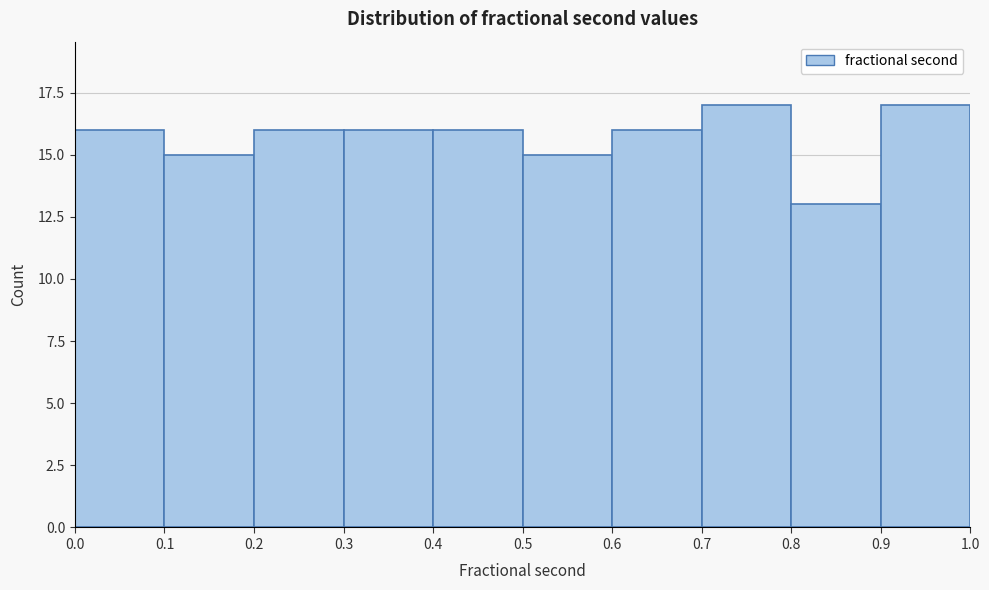

Reading left to right, list every bar in this chart as the range it spans on the x-axis followed by its height. The values are not printed on the chart, so give them approximately, as read against the axis.

0.0 to 0.1: 16
0.1 to 0.2: 15
0.2 to 0.3: 16
0.3 to 0.4: 16
0.4 to 0.5: 16
0.5 to 0.6: 15
0.6 to 0.7: 16
0.7 to 0.8: 17
0.8 to 0.9: 13
0.9 to 1.0: 17